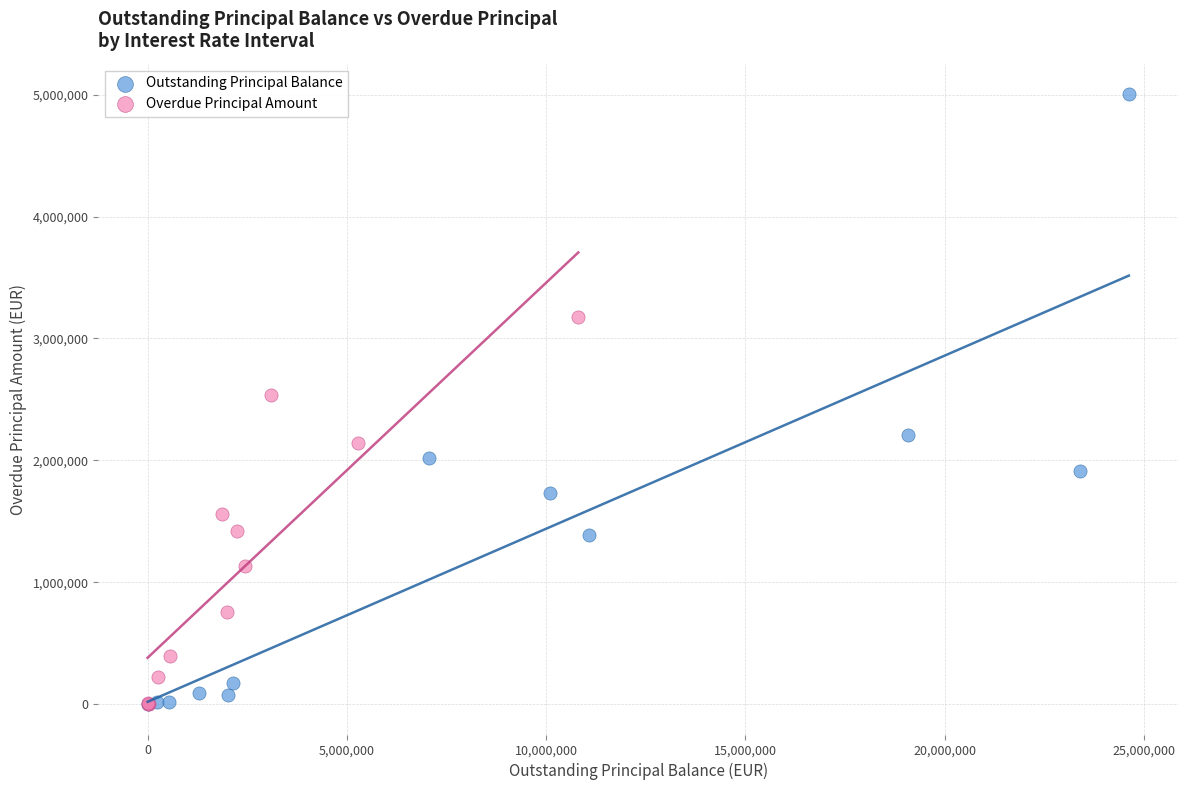

What are all the series names shown in the legend?

Outstanding Principal Balance, Overdue Principal Amount